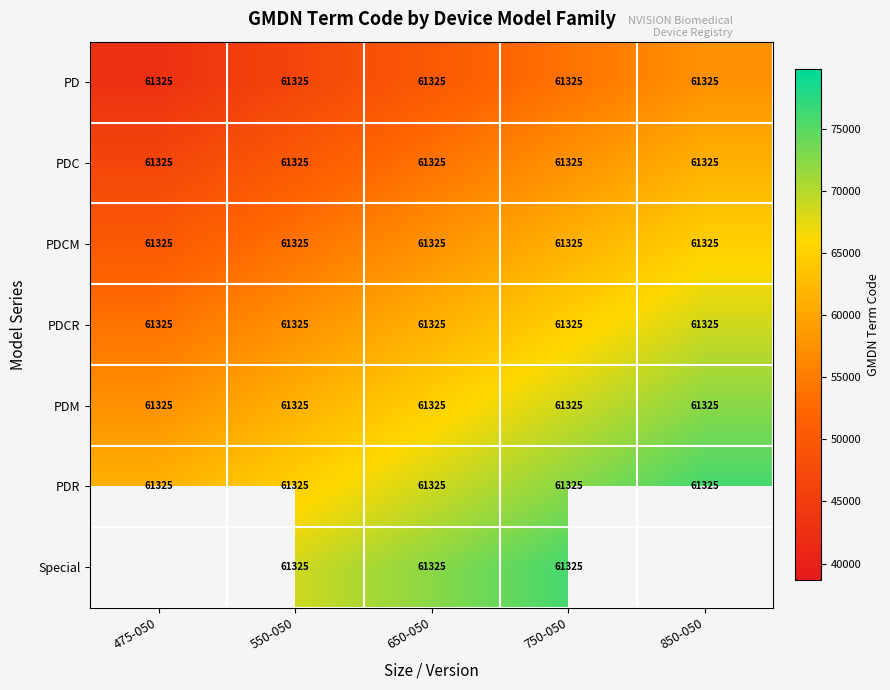

True or false: PDC has a value of 32474.5 at 650-050.

False